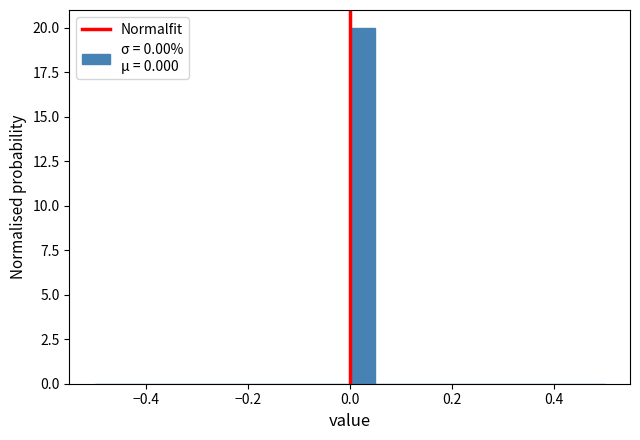

Read against the x-axis, roughly where is the centre of the tallest bar?

0.02